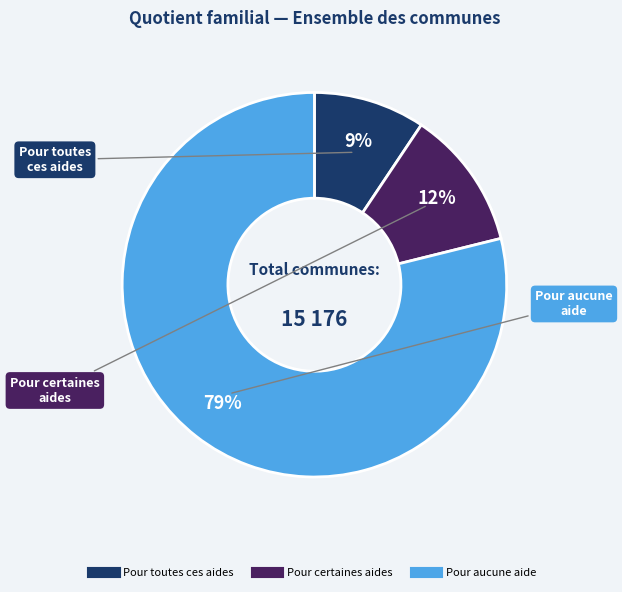

How many segments does this pie chart have?

3